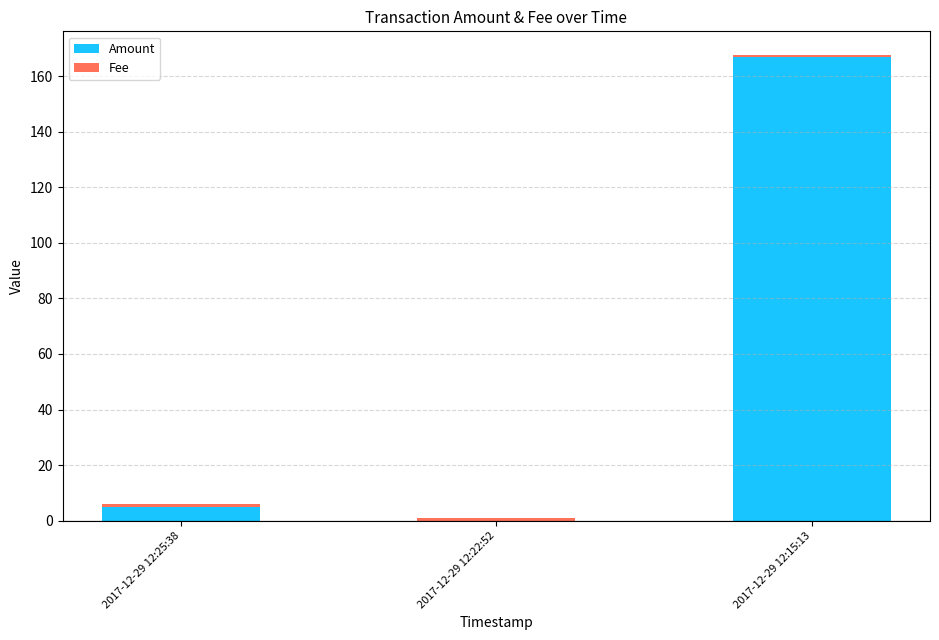

The value of Amount at 2017-12-29 12:25:38 is 5.0. True or false?

True